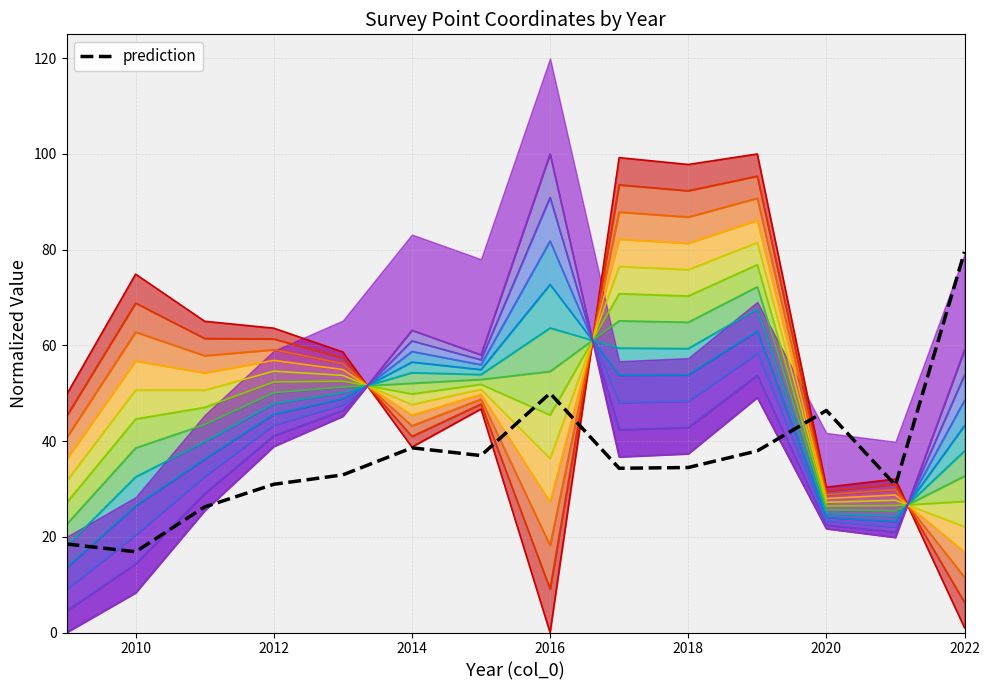

Is it true that col_3 equals 100.0 at 2019?

True